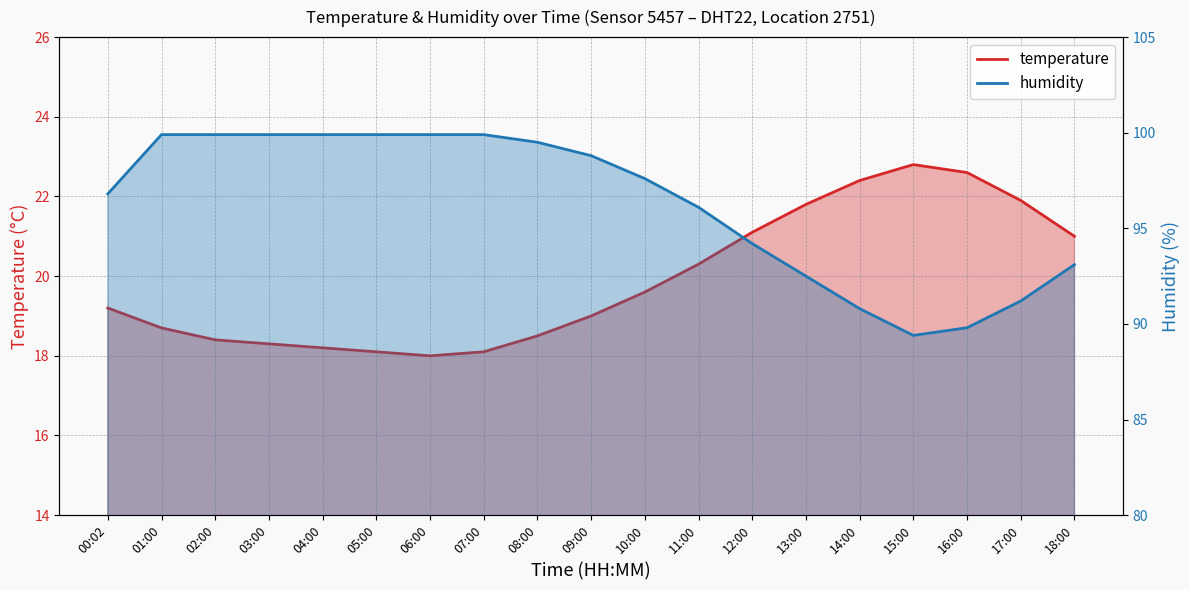

True or false: temperature and humidity cross at least once.

False